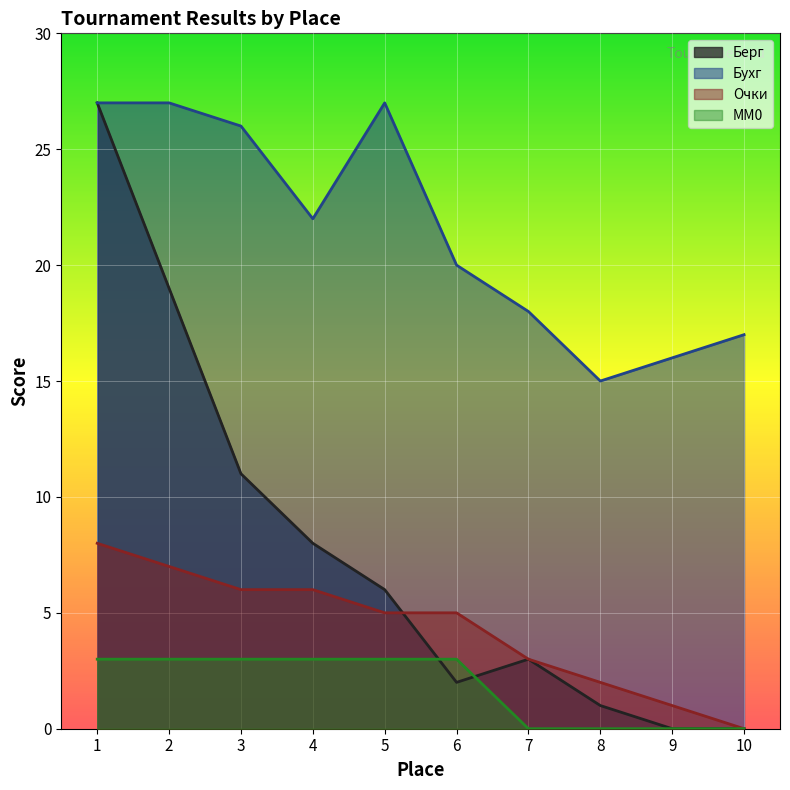

Rank the categories by Бухг value from highest to lowest.

1, 2, 5, 3, 4, 6, 7, 10, 9, 8